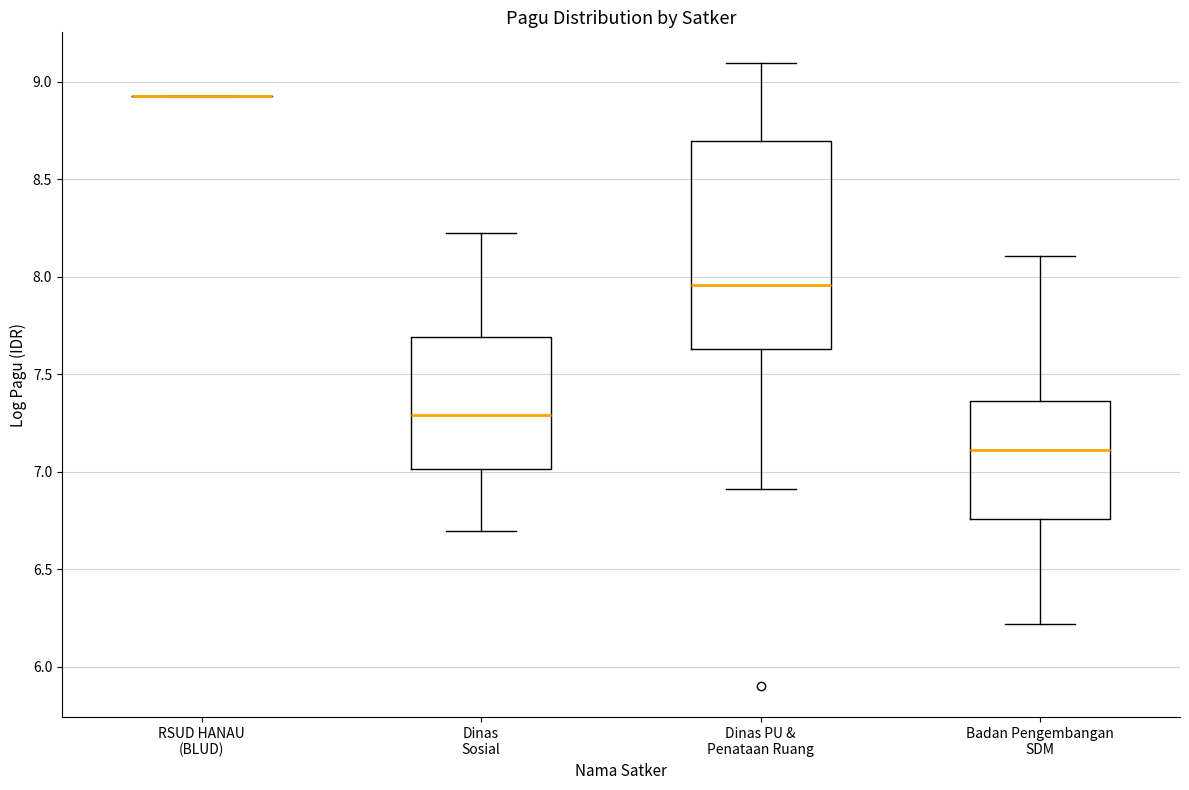

Where does the median line of the box for Badan Pengembangan SDM sit on the y-axis? The values are not printed on the chart, so give them approximately, as read against the axis.

7.10